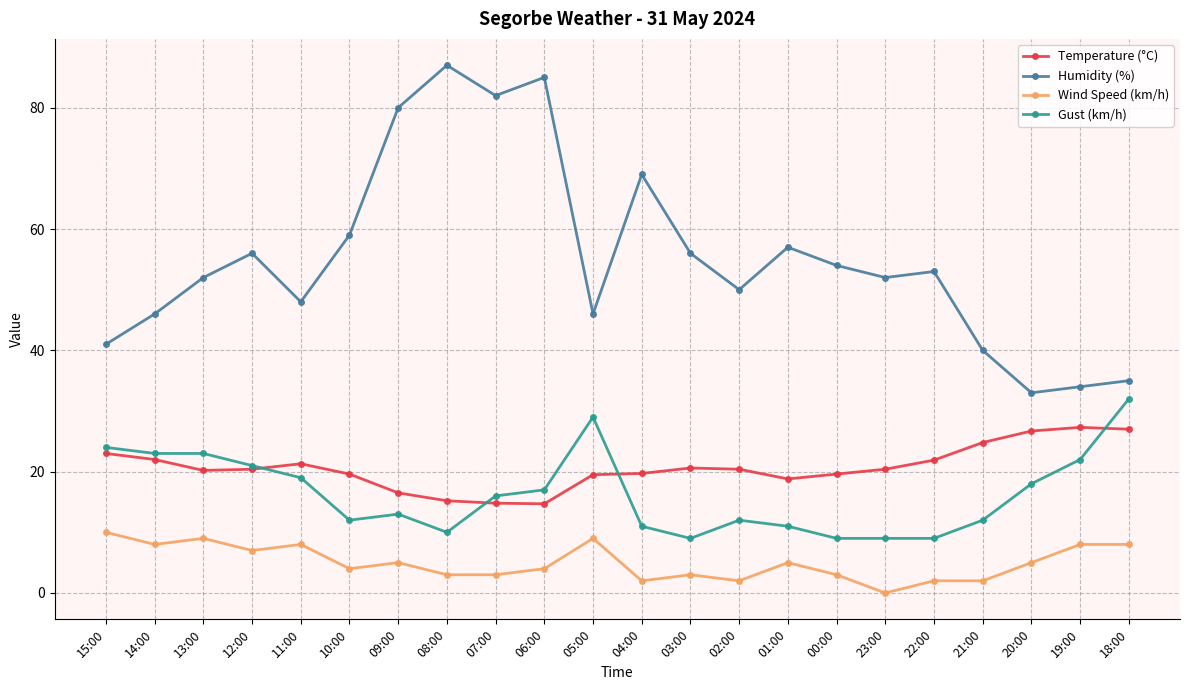

What is the spread (max minus min) of values at 22:00?

51.0